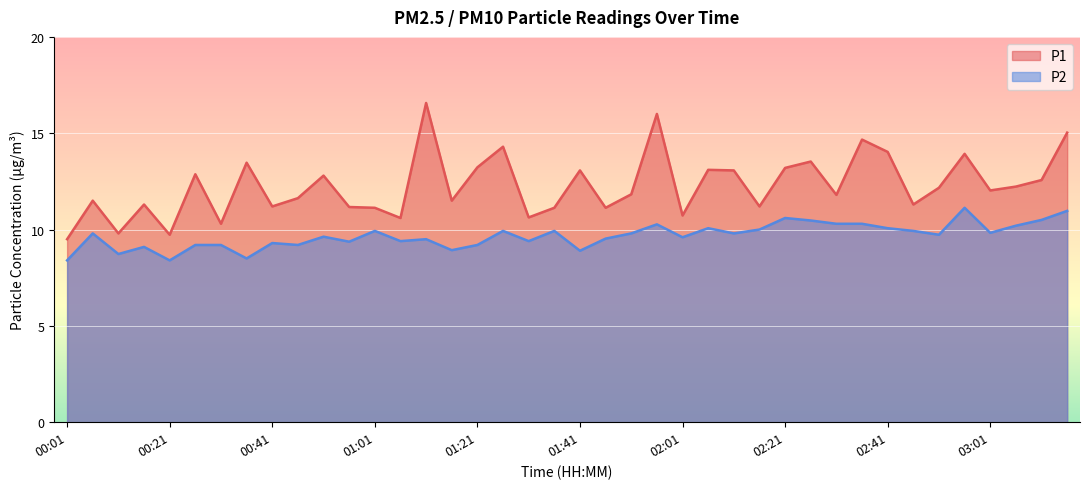

What is the spread (max minus min) of values at 02:21?

2.6